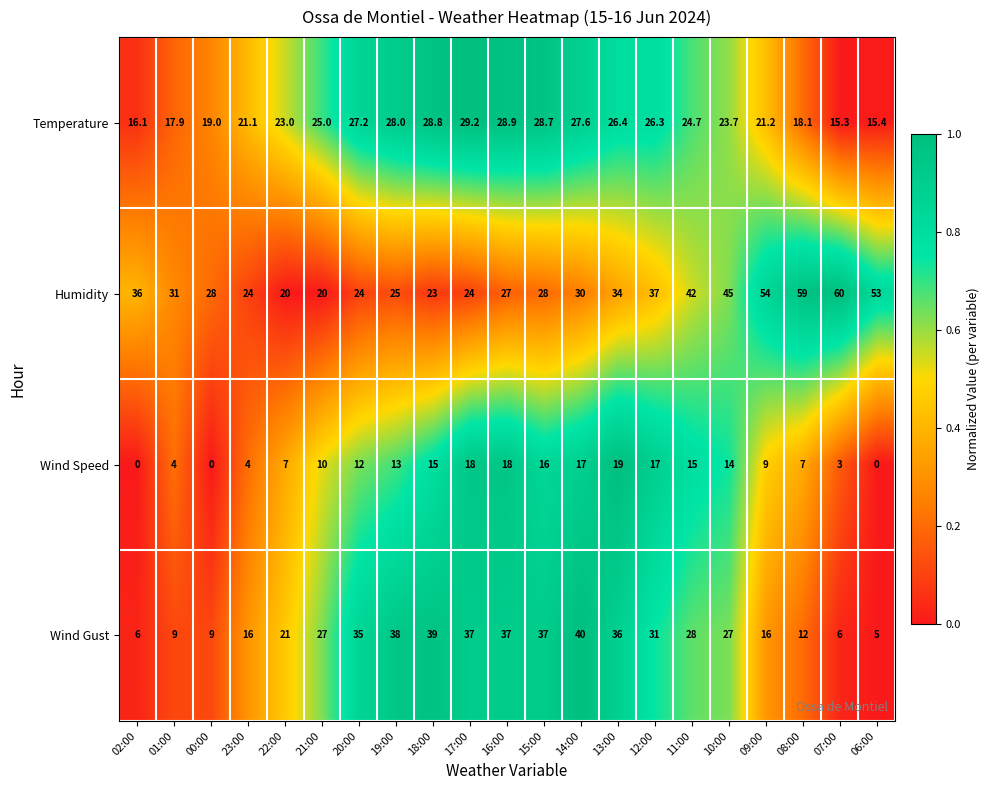

What is the total value across all series at 01:00?

61.9